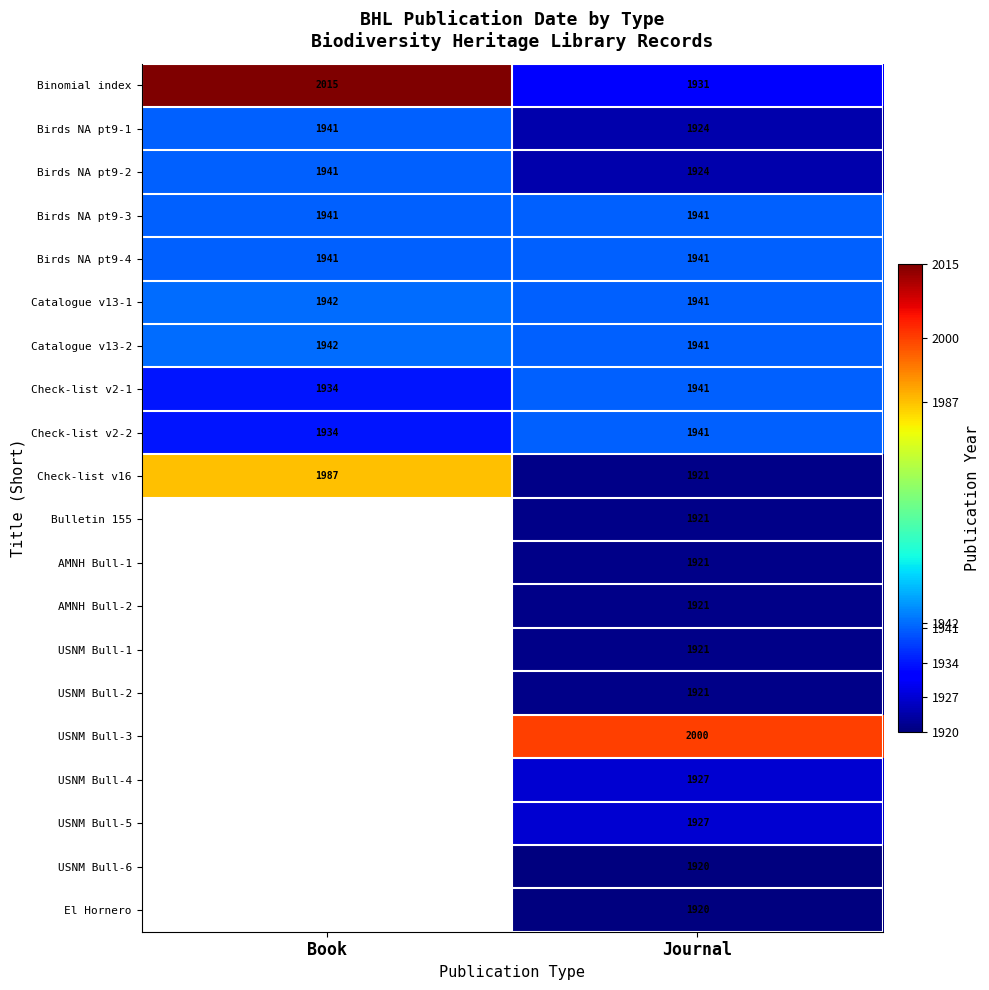

The value of USNM Bull-3 at Journal is 2000. True or false?

True